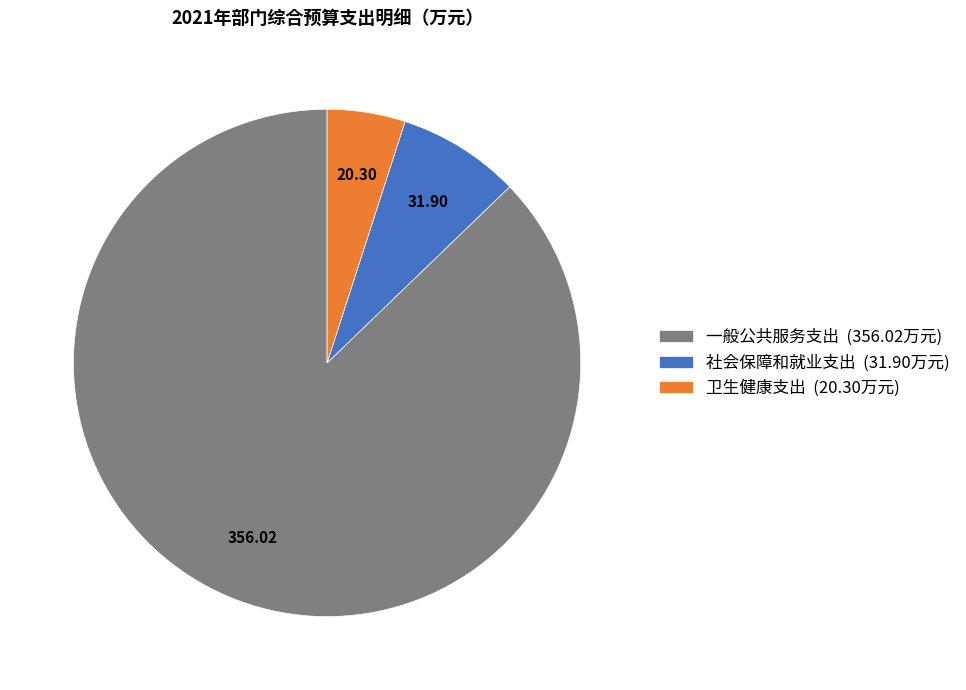

Count the number of slices in the pie.

3